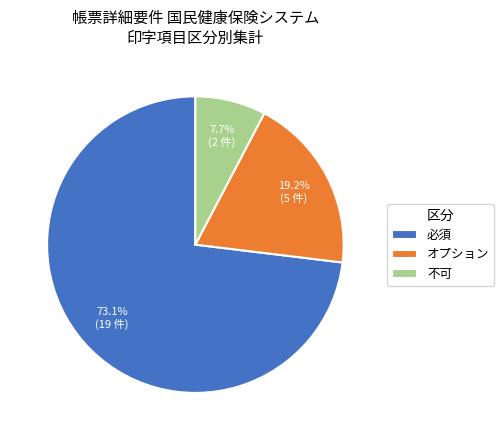

Is 不可 the majority of the pie?

No